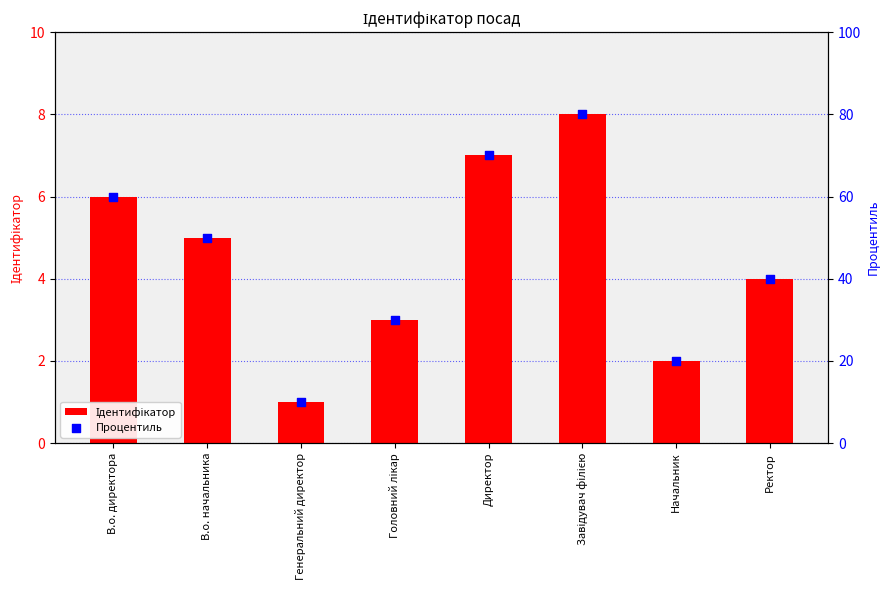

At how many categories does at least one series exceed 8?

8